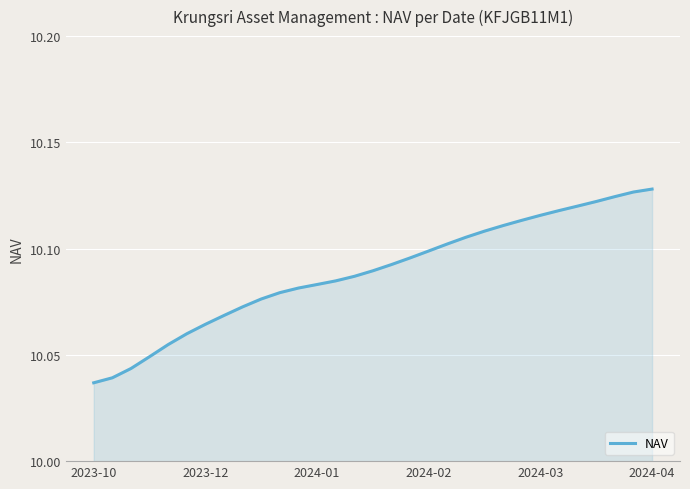

Which label corresponds to the smallest value in the chart?

2023-10